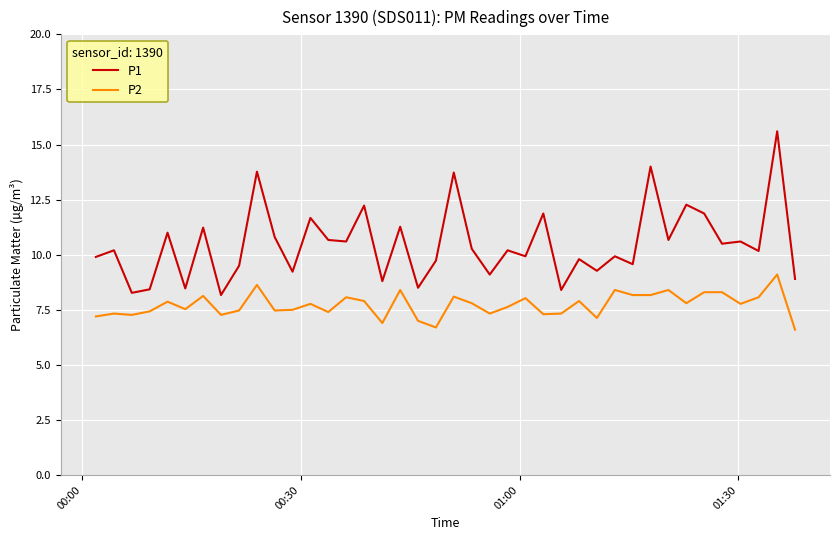

Which series has the widest spread of values?

P1